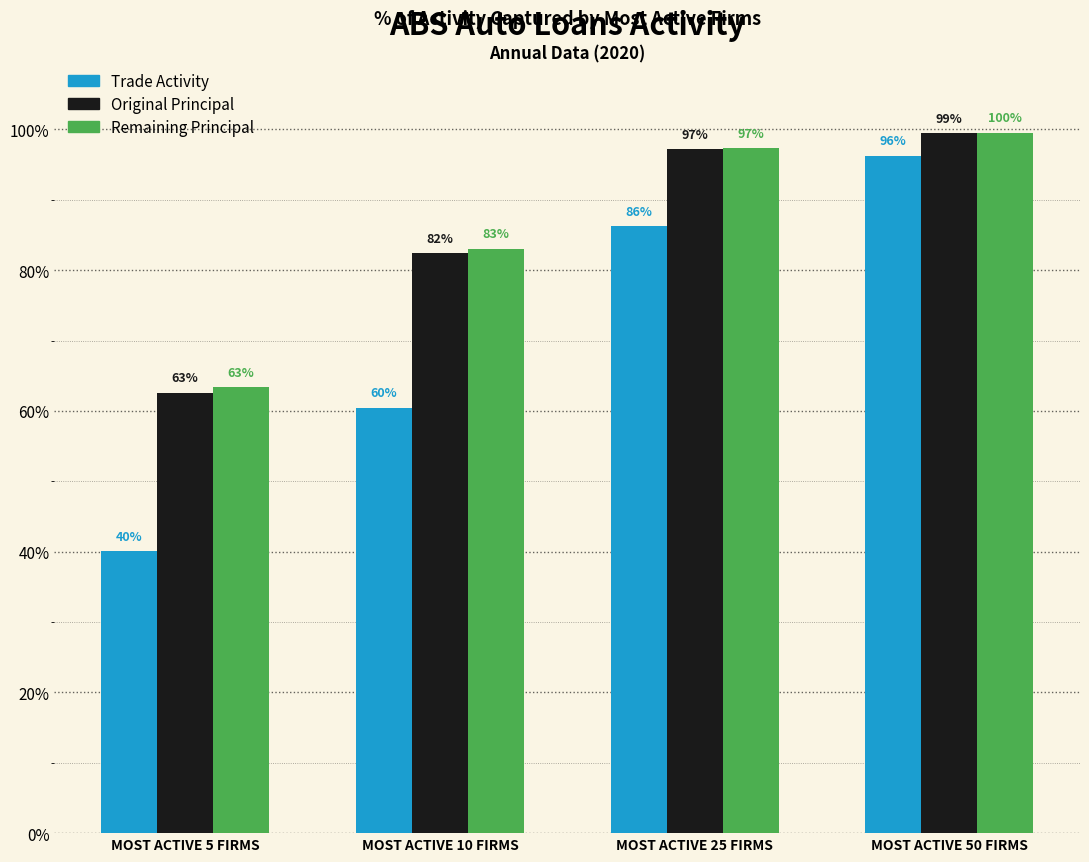

Does the chart contain any negative values?

No